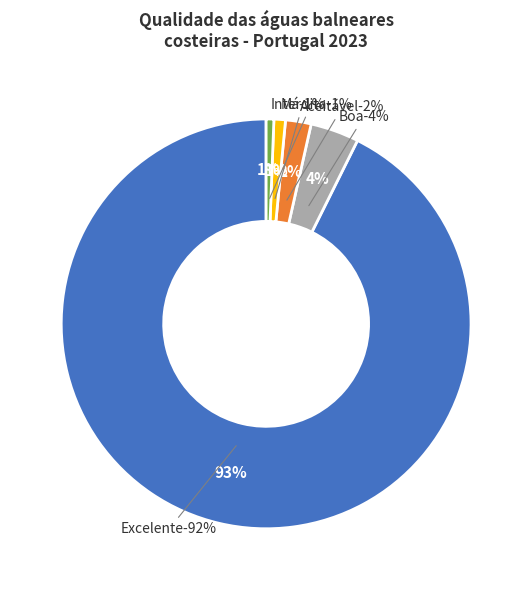

Which slice is the smallest?

Interdita